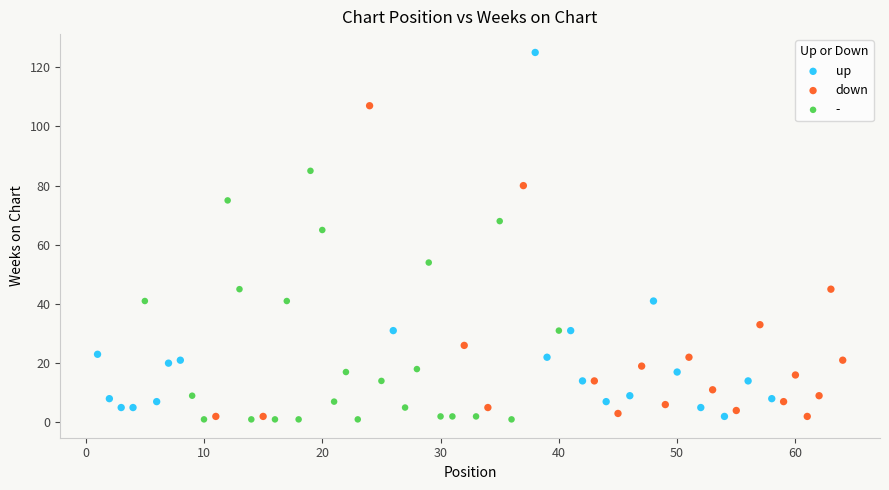

Which series contains the highest Y value?

up